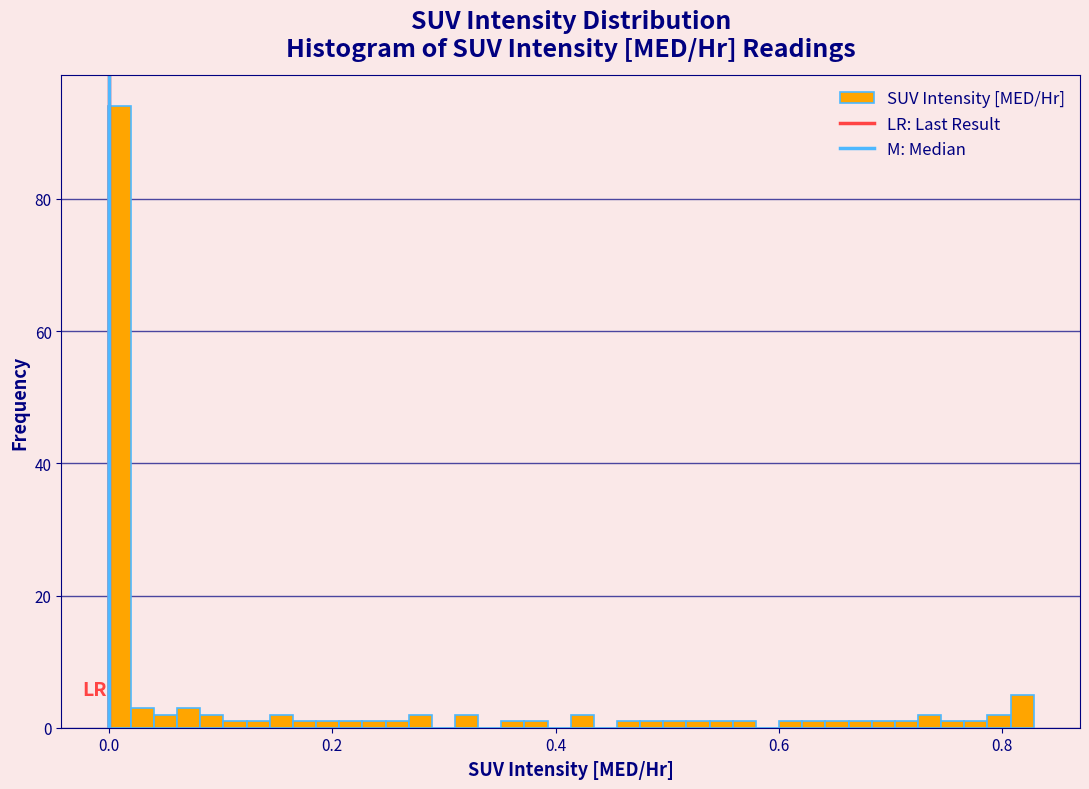

Read against the x-axis, roughly where is the centre of the tallest bar?

0.00